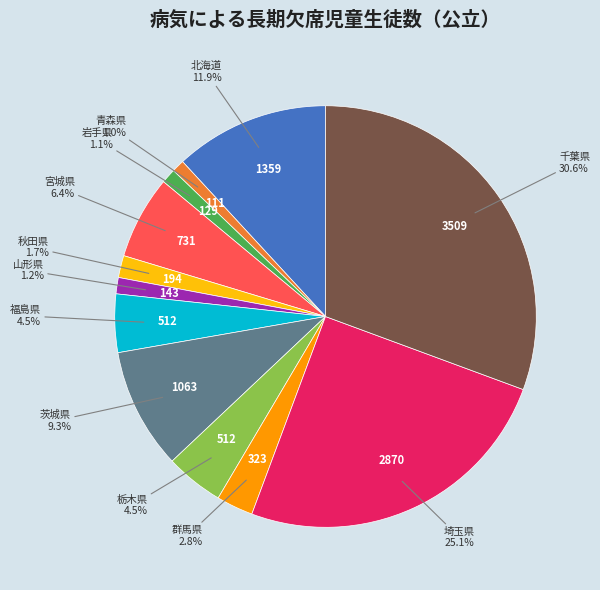

Is there a majority slice in this chart?

No